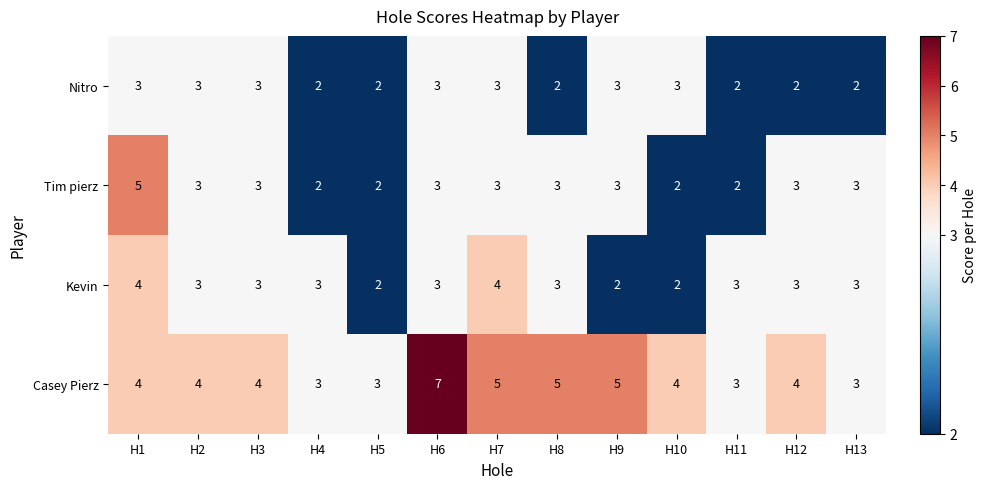

Which series changed the most between H1 and H11?

Tim pierz